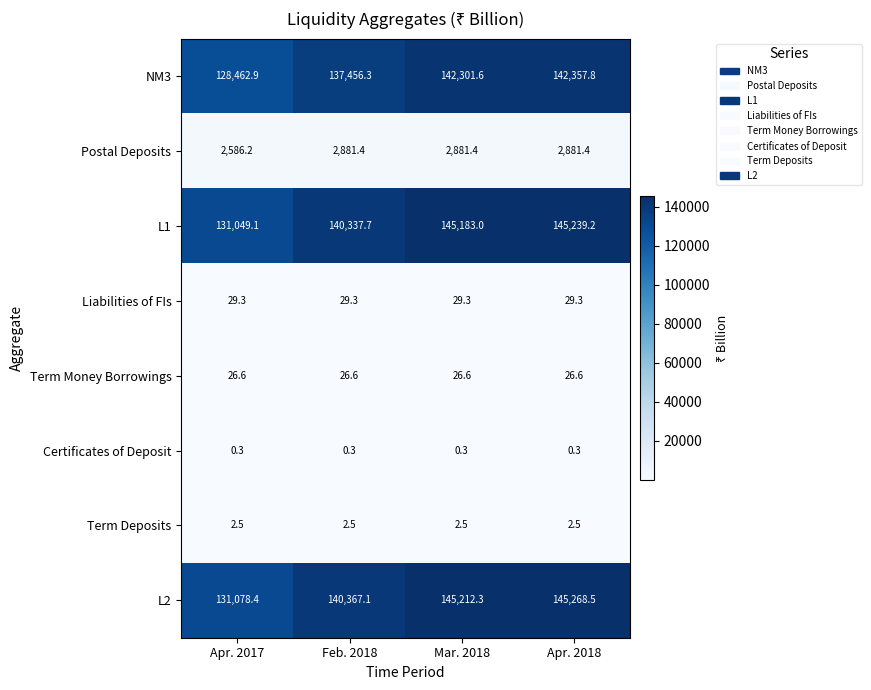

What is the sum of the Term Money Borrowings values at Apr. 2017 and Feb. 2018?

53.2